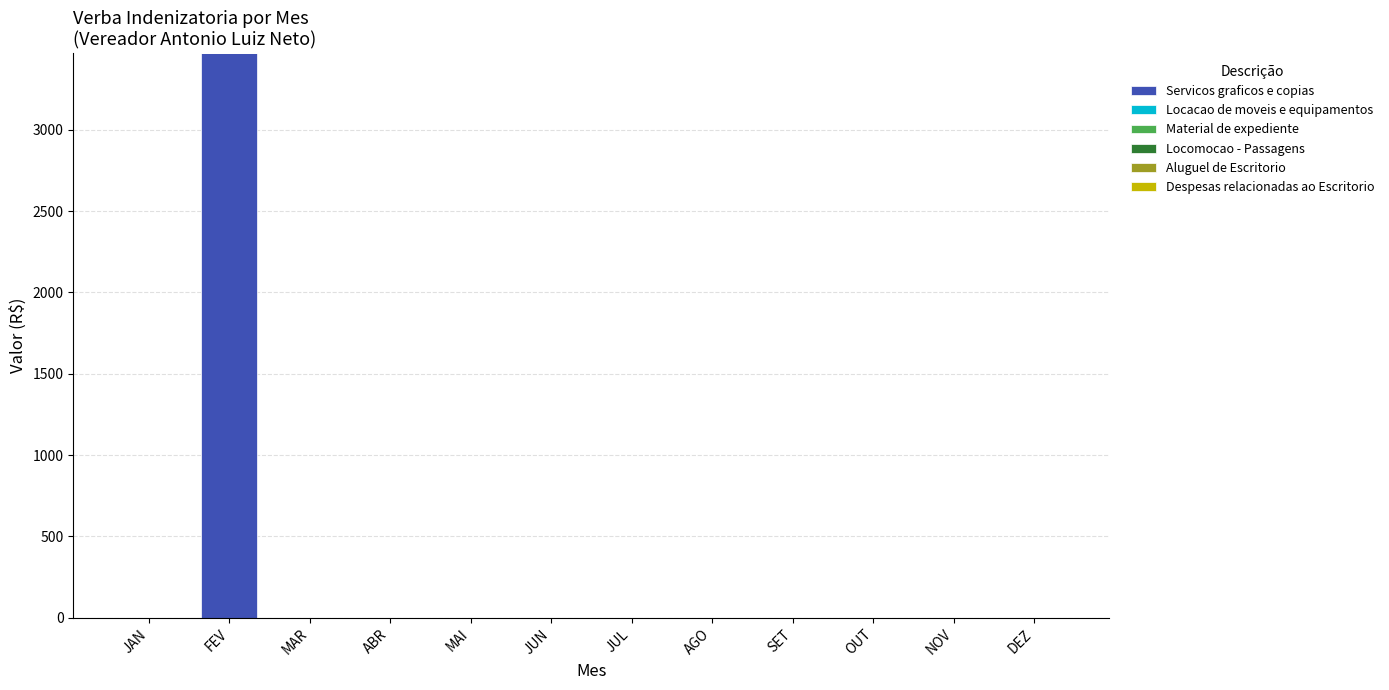

The value at MAR is -1342. True or false?

False